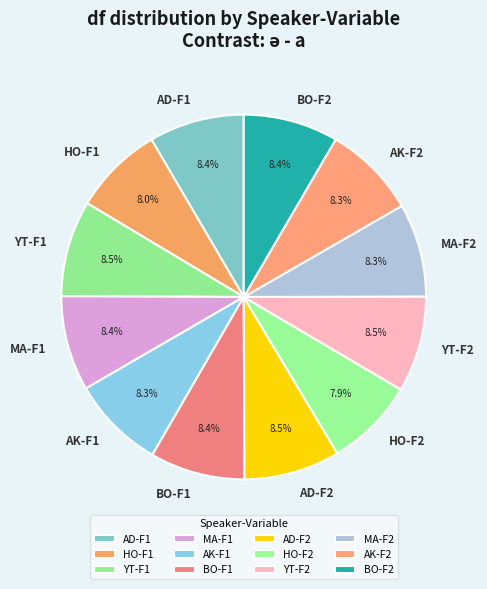

Do YT-F1 and HO-F1 together represent more than half of the pie?

No